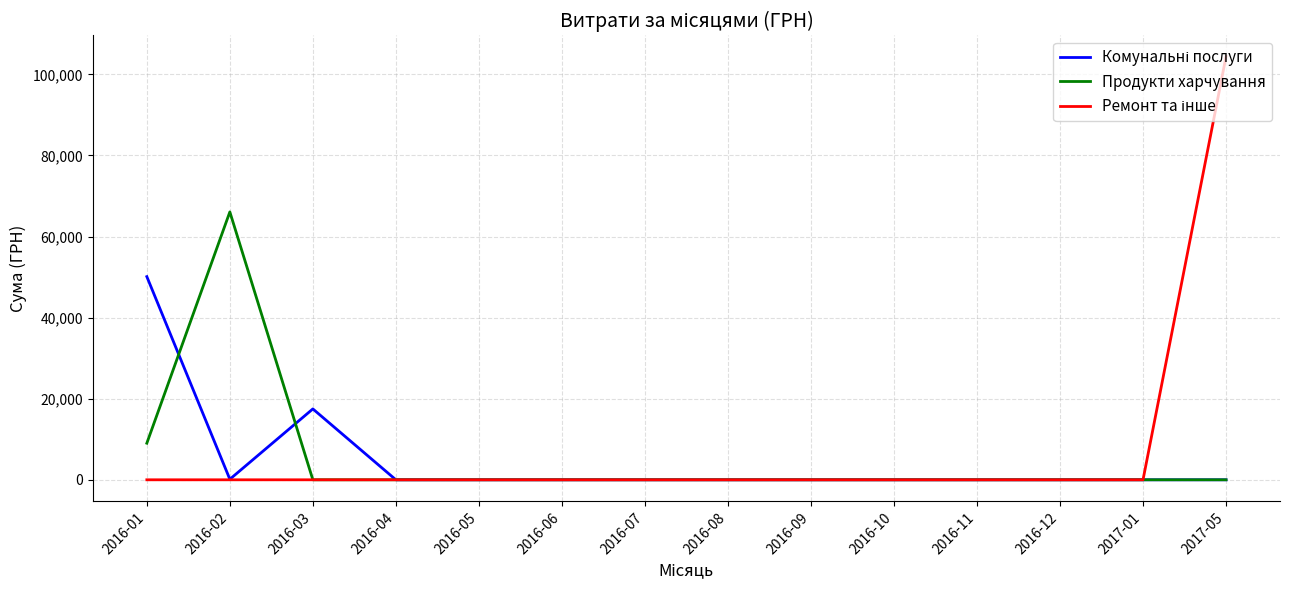

At which category is the sum across all series the highest?

2017-05